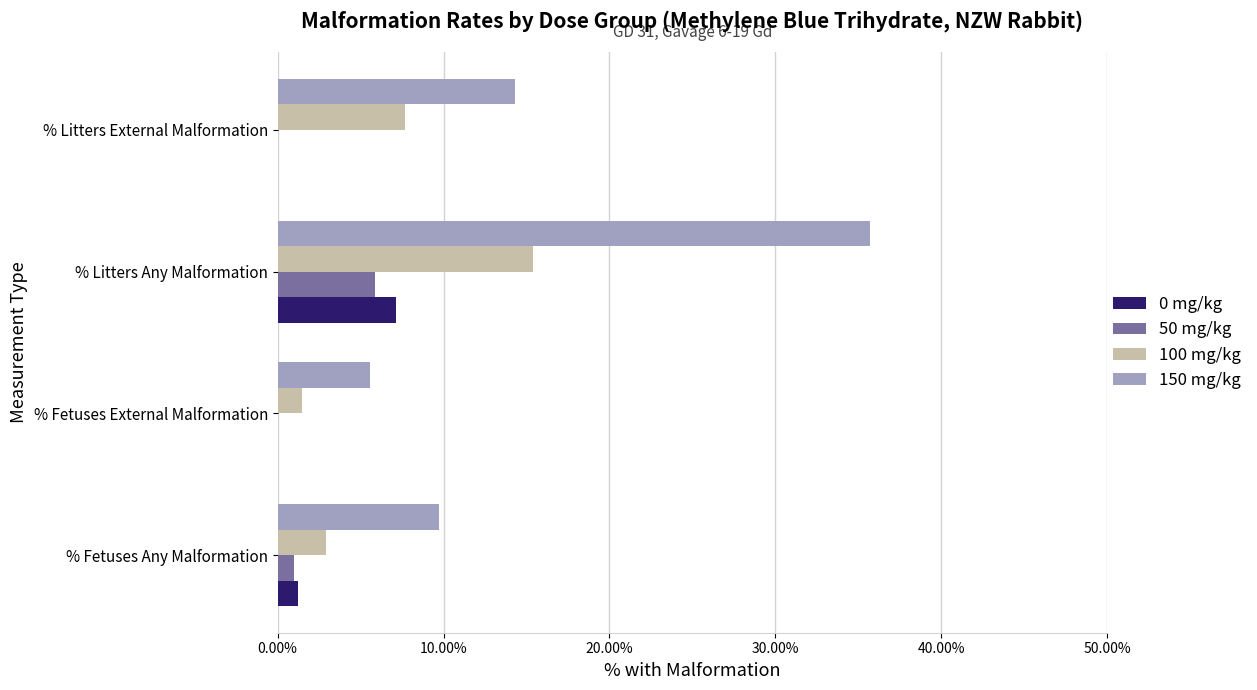

Where is 150 mg/kg nearest to the value 20?

% Litters External Malformation